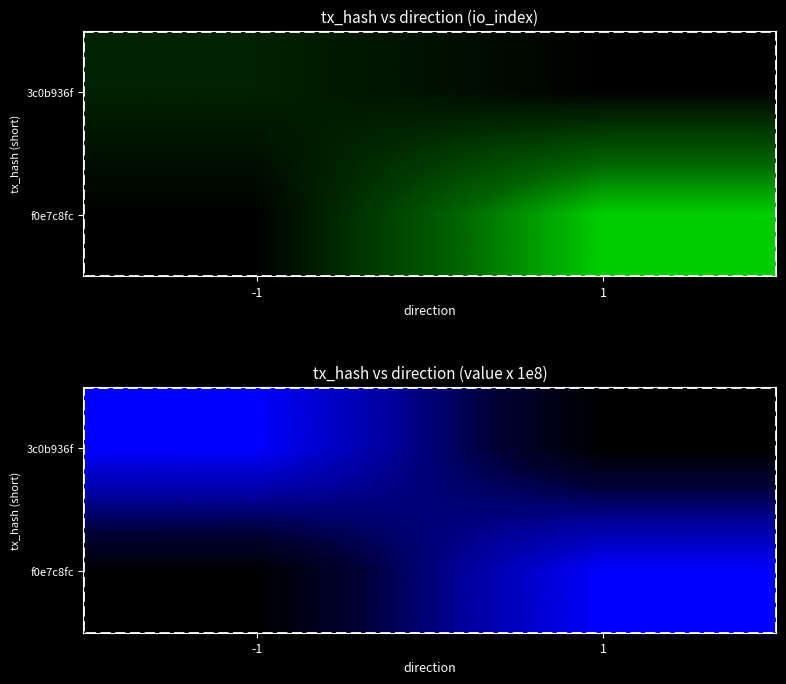

Between 1 and -1, which is larger?

-1